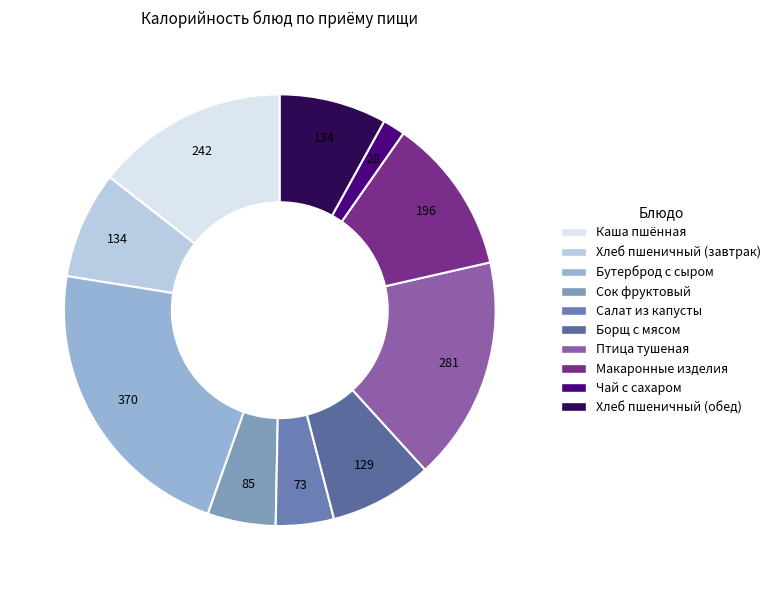

How many segments does this pie chart have?

10